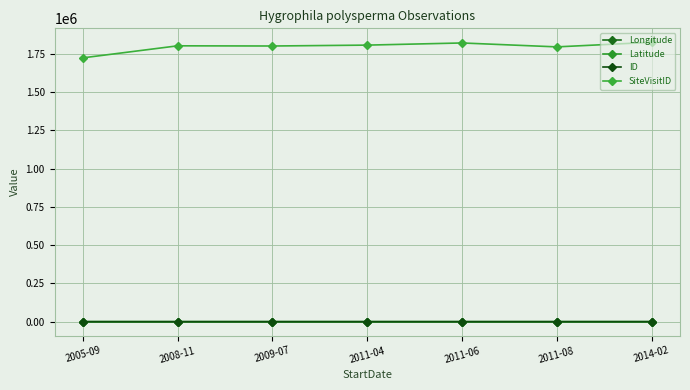

What position from the left is 2011-08?

6